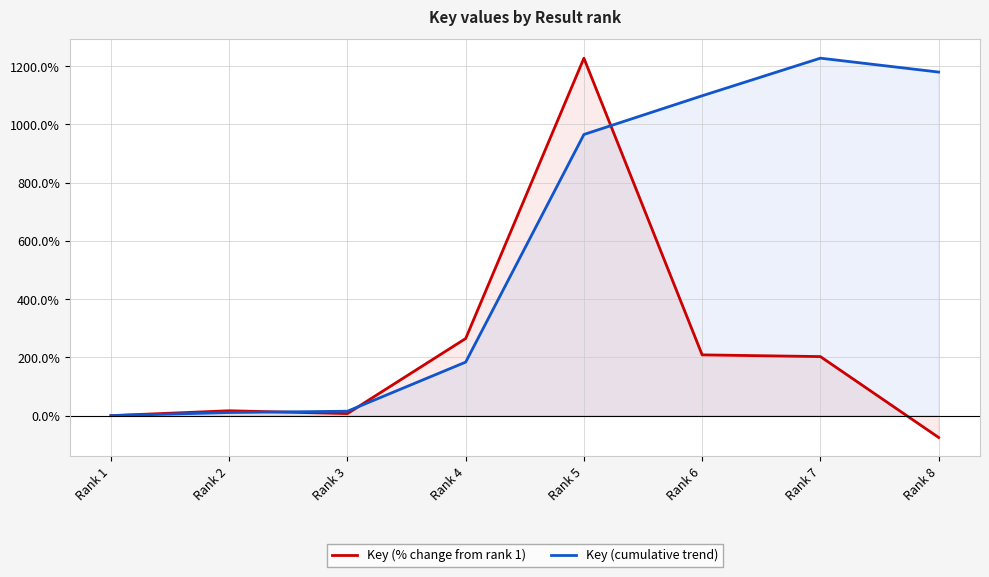

Reading right to left, transcribe all the data shown in this chart.

Key (% change from rank 1): Rank 8=-74.9	Rank 7=202.8	Rank 6=208.6	Rank 5=1227.3	Rank 4=264.8	Rank 3=7.0	Rank 2=16.8	Rank 1=0.0
Key (cumulative trend): Rank 8=1179.6	Rank 7=1227.3	Rank 6=1098.2	Rank 5=965.3	Rank 4=183.8	Rank 3=15.2	Rank 2=10.7	Rank 1=0.0